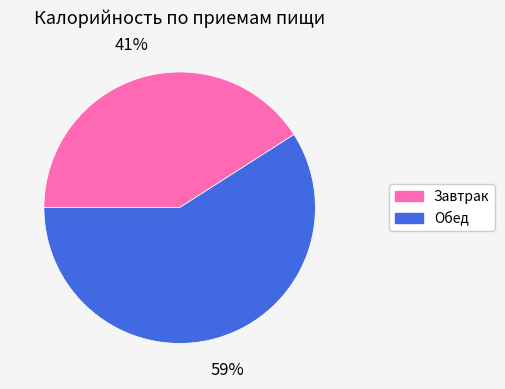

Which slice is the smallest?

Завтрак